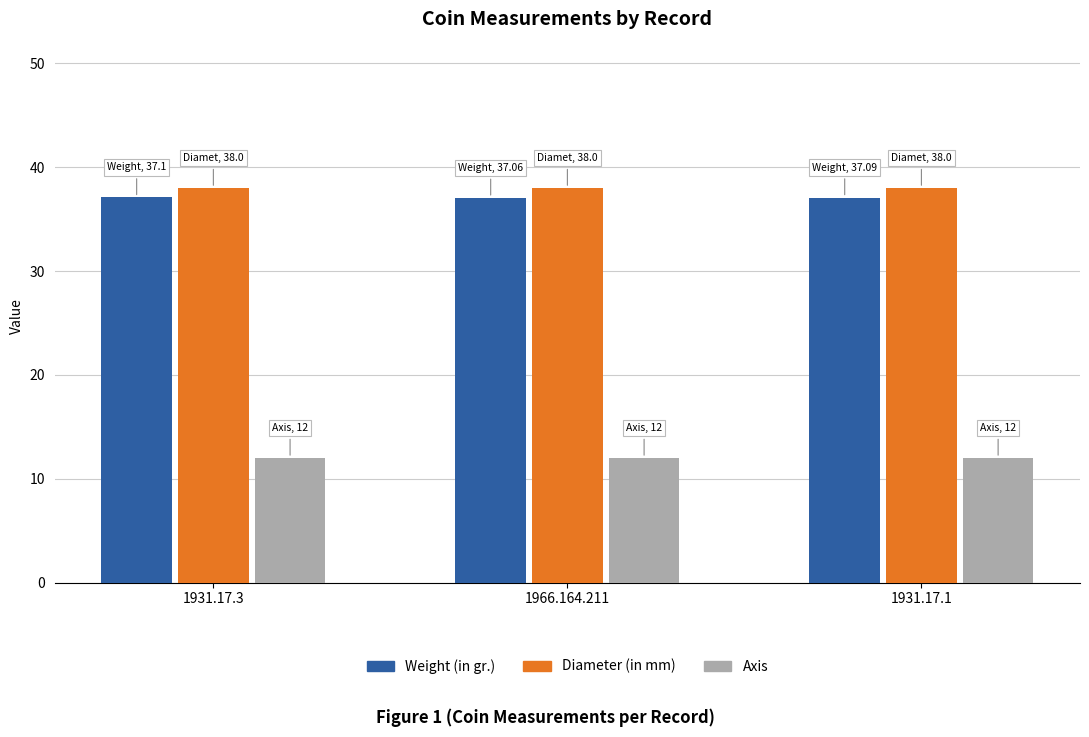

True or false: Weight (in gr.) has a value of 65.5 at 1931.17.1.

False